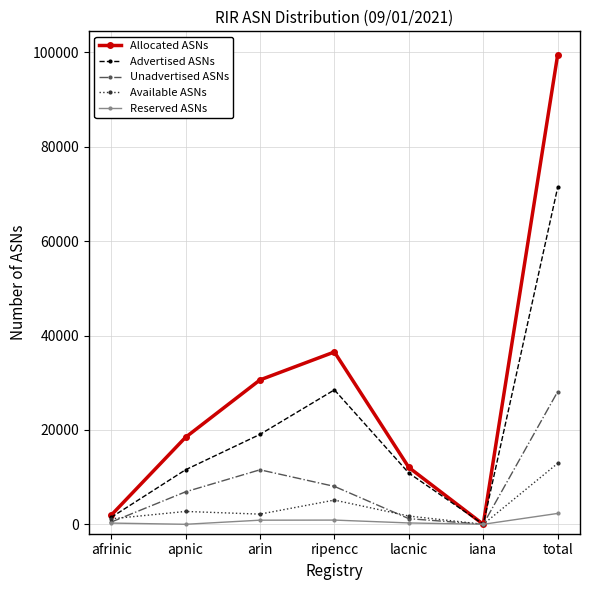

What is the label of the 4th point from the left?

ripencc